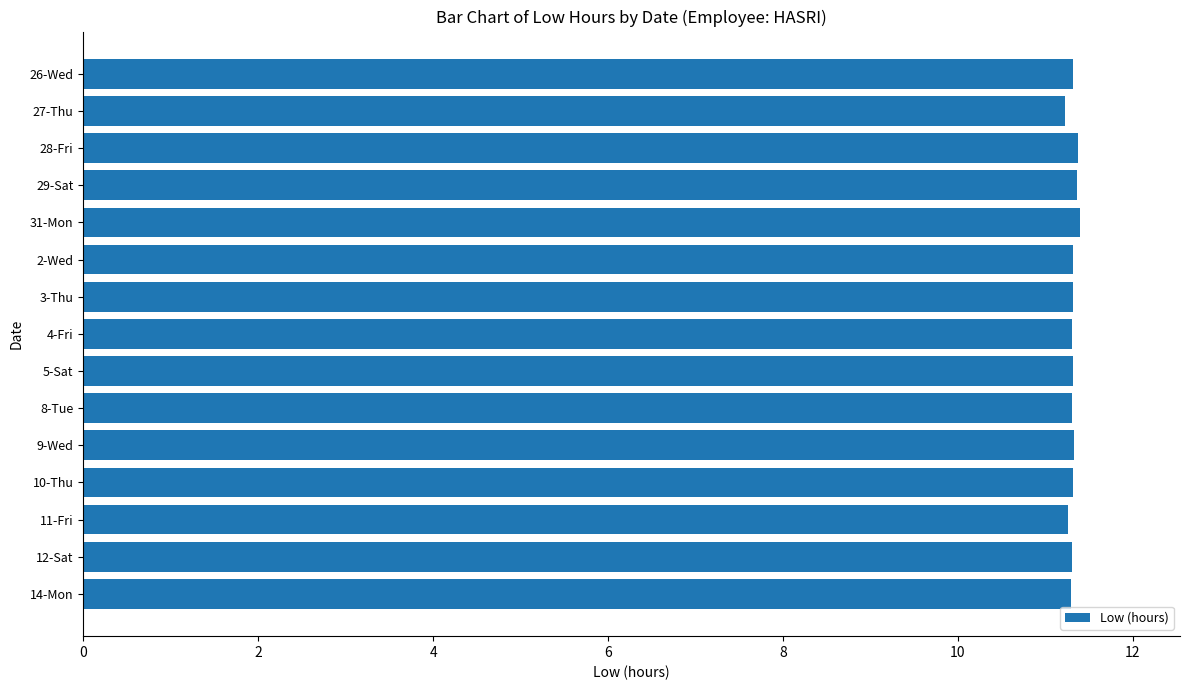

The value at 9-Wed is 11.3. True or false?

True